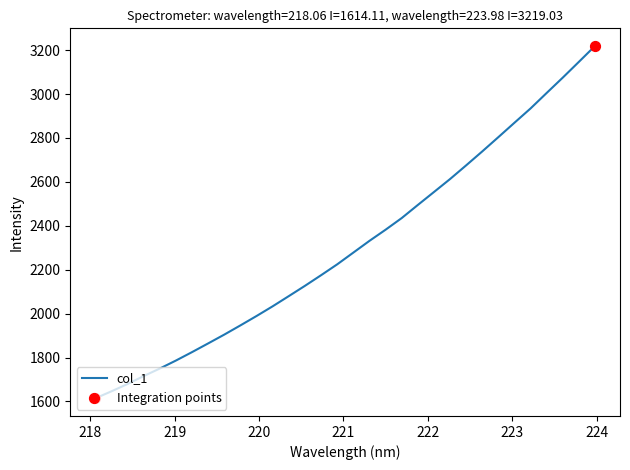

What is the difference between the maximum and minimum values?

1604.9